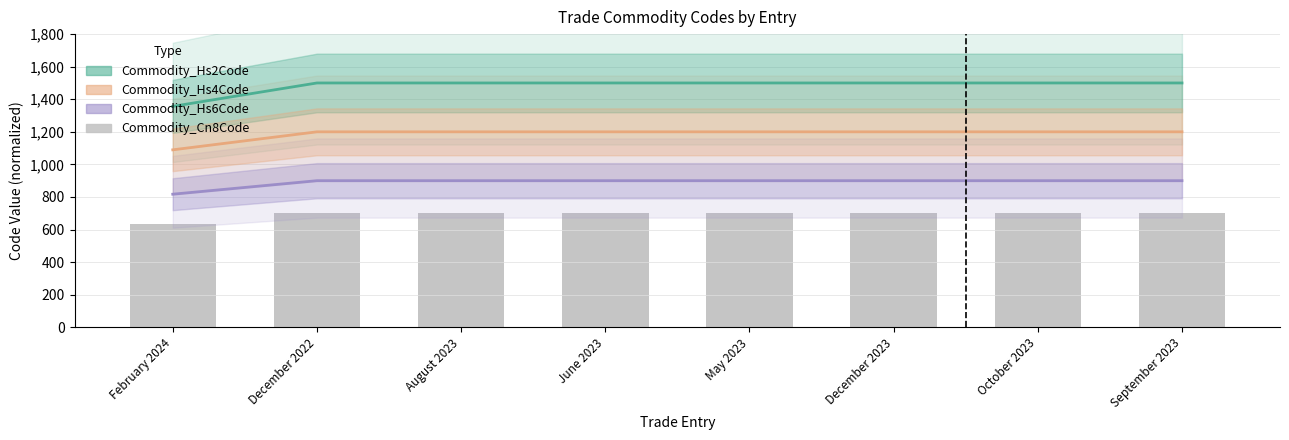

Reading left to right, transcribe all the data shown in this chart.

635.5	700.0	700.0	700.0	700.0	700.0	700.0	700.0